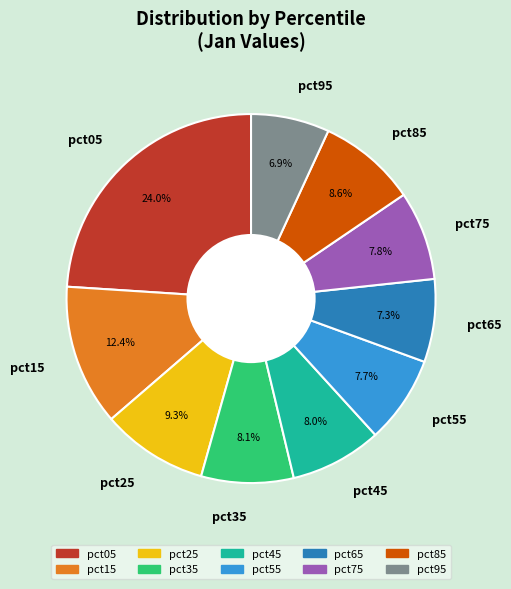

What is the largest slice in the pie chart?

pct05